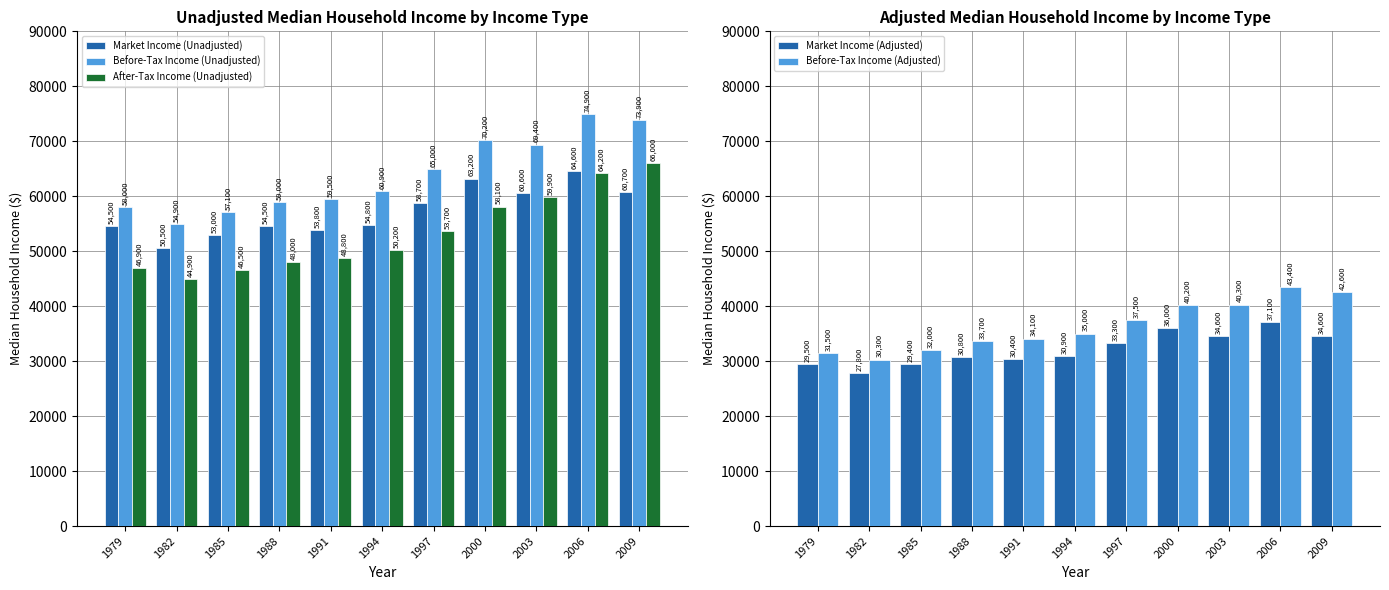

Between 1988 and 1994, which is larger?

1994